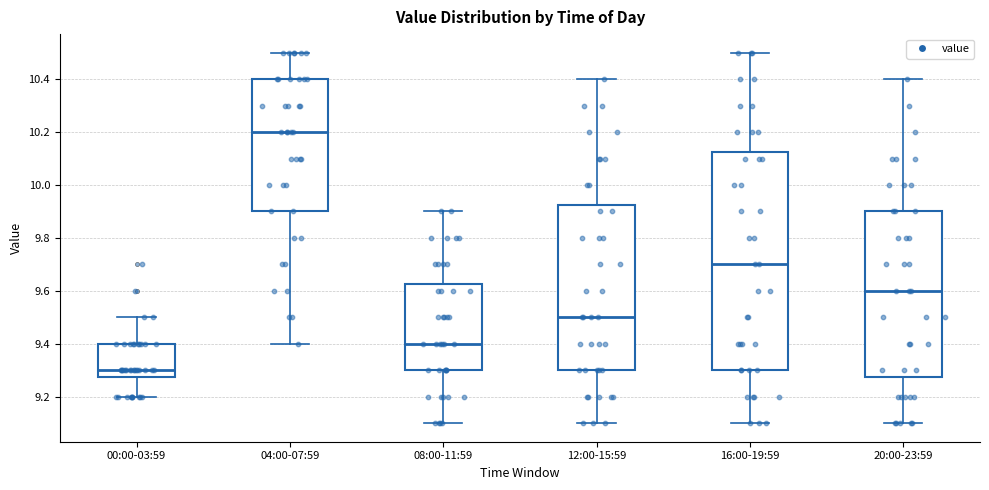

Reading left to right, transcribe this box plot: for each box, give where its median line is, the range the box spans, and where its two whiskers end, as read against the y-axis. The values are not printed on the chart, so give them approximately, as read against the axis.

00:00-03:59: median 9.30, box 9.28 to 9.40, whiskers 9.20 to 9.50
04:00-07:59: median 10.20, box 9.90 to 10.40, whiskers 9.40 to 10.50
08:00-11:59: median 9.40, box 9.30 to 9.62, whiskers 9.10 to 9.90
12:00-15:59: median 9.50, box 9.30 to 9.92, whiskers 9.10 to 10.40
16:00-19:59: median 9.70, box 9.30 to 10.12, whiskers 9.10 to 10.50
20:00-23:59: median 9.60, box 9.28 to 9.90, whiskers 9.10 to 10.40